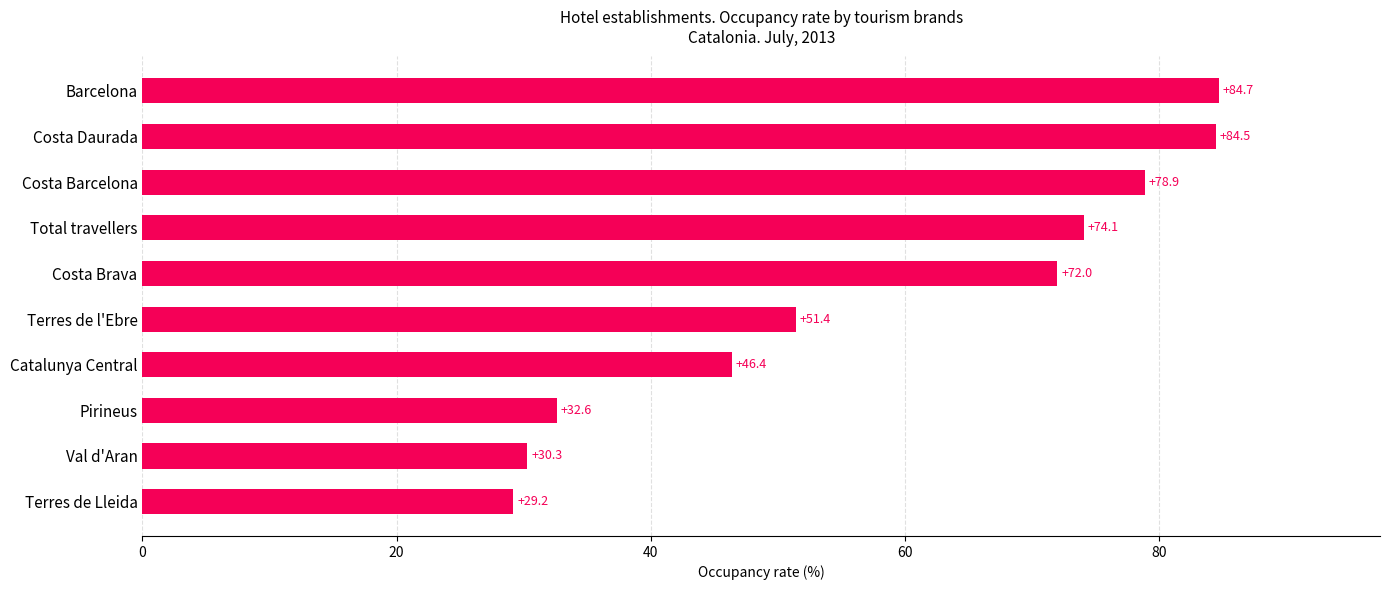

How many values are below 72?

5